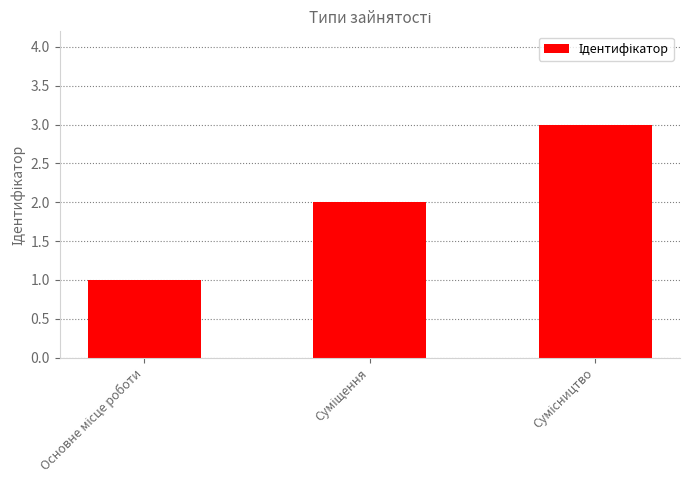

Does the chart contain stacked bars?

No